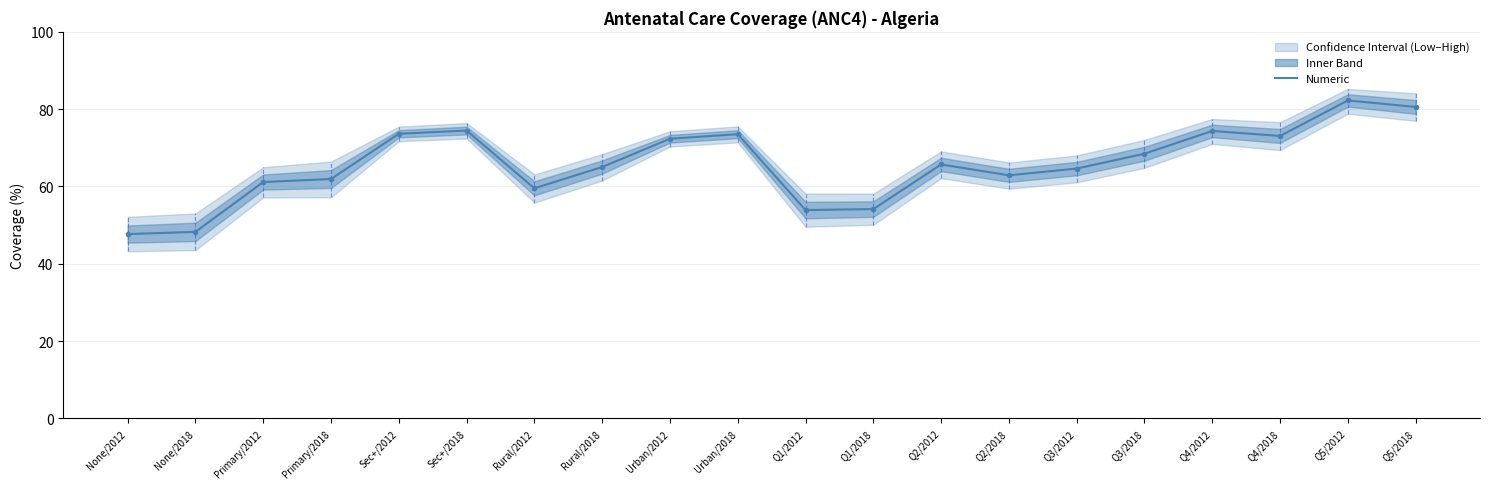

List the labels in order of value, largest first.

Q5/2012, Q5/2018, Sec+/2018, Q4/2012, Sec+/2012, Urban/2018, Q4/2018, Urban/2012, Q3/2018, Q2/2012, Rural/2018, Q3/2012, Q2/2018, Primary/2018, Primary/2012, Rural/2012, Q1/2018, Q1/2012, None/2018, None/2012